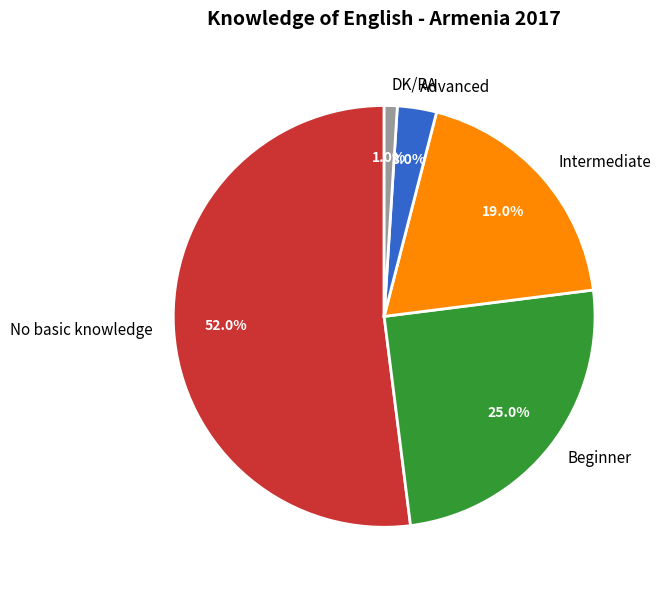

Between DK/RA and Beginner, which is larger?

Beginner